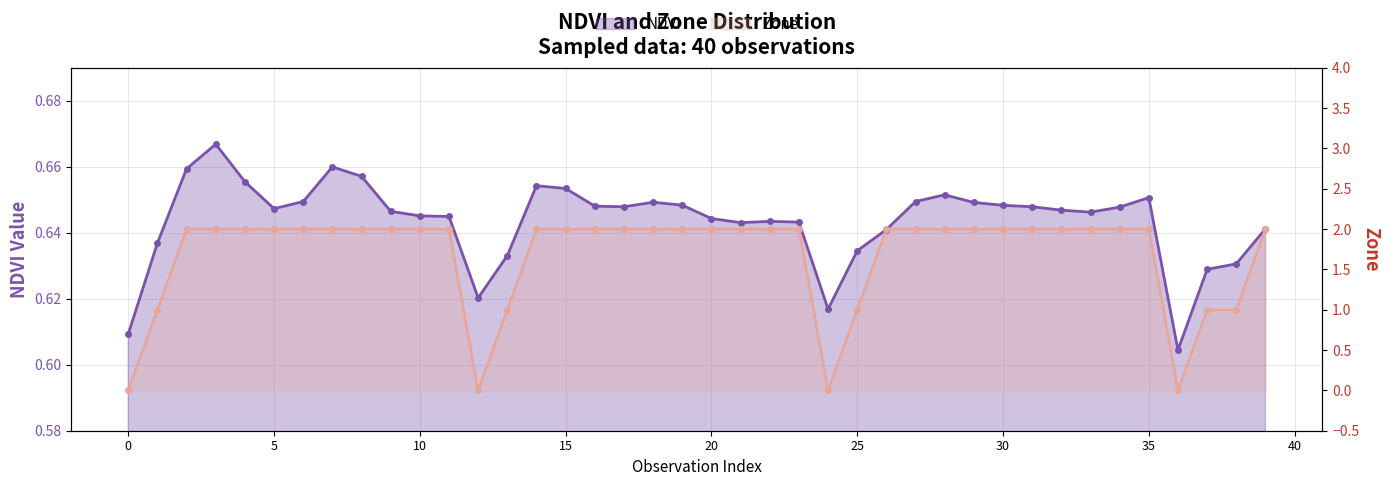

Which series has the largest total across all categories?

Zone